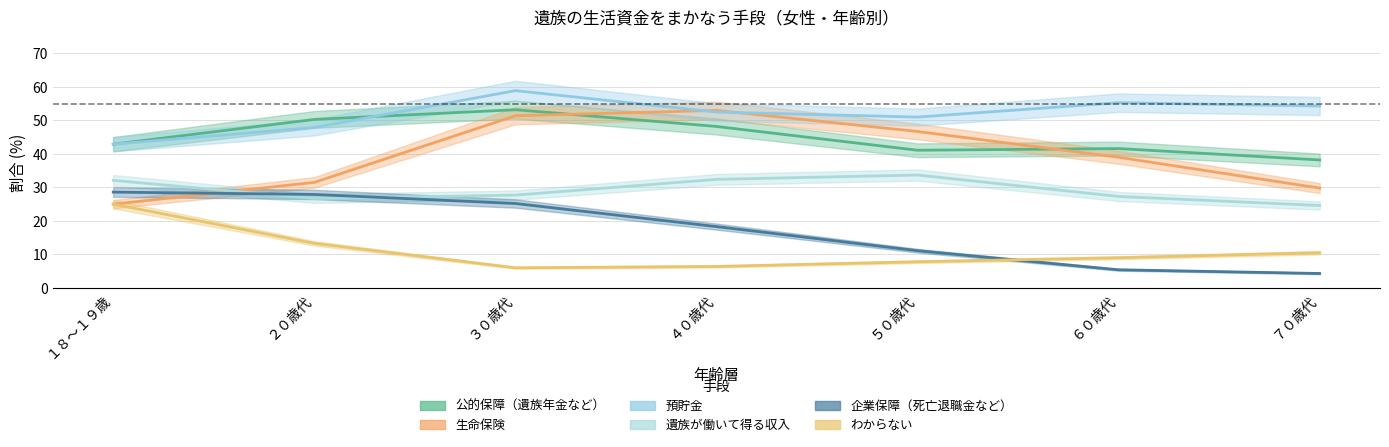

Where is わからない nearest to the value 15?

２０歳代